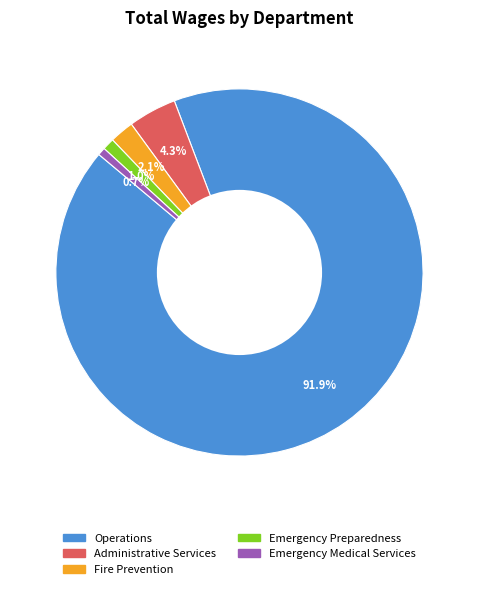

Does any single category account for the majority?

Yes